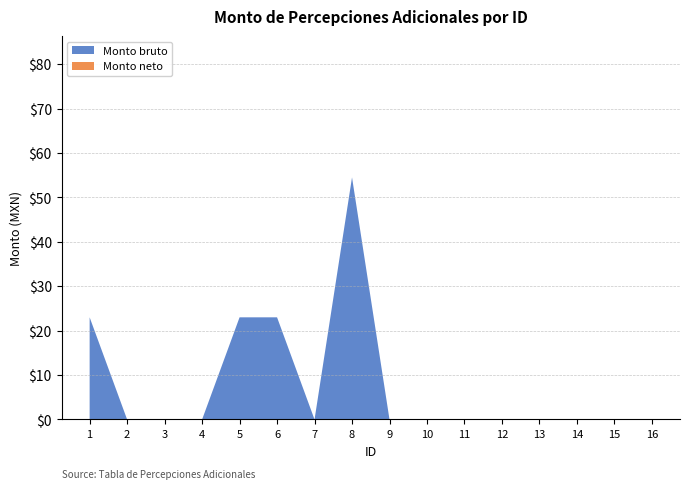

Reading left to right, transcribe all the data shown in this chart.

Monto bruto: 23.0	0.0	0.0	0.0	23.0	23.0	0.0	54.5	0.0	0.0	0.0	0.0	0.0	0.0	0.0	0.0
Monto neto: 0.0	0.0	0.0	0.0	0.0	0.0	0.0	0.0	0.0	0.0	0.0	0.0	0.0	0.0	0.0	0.0